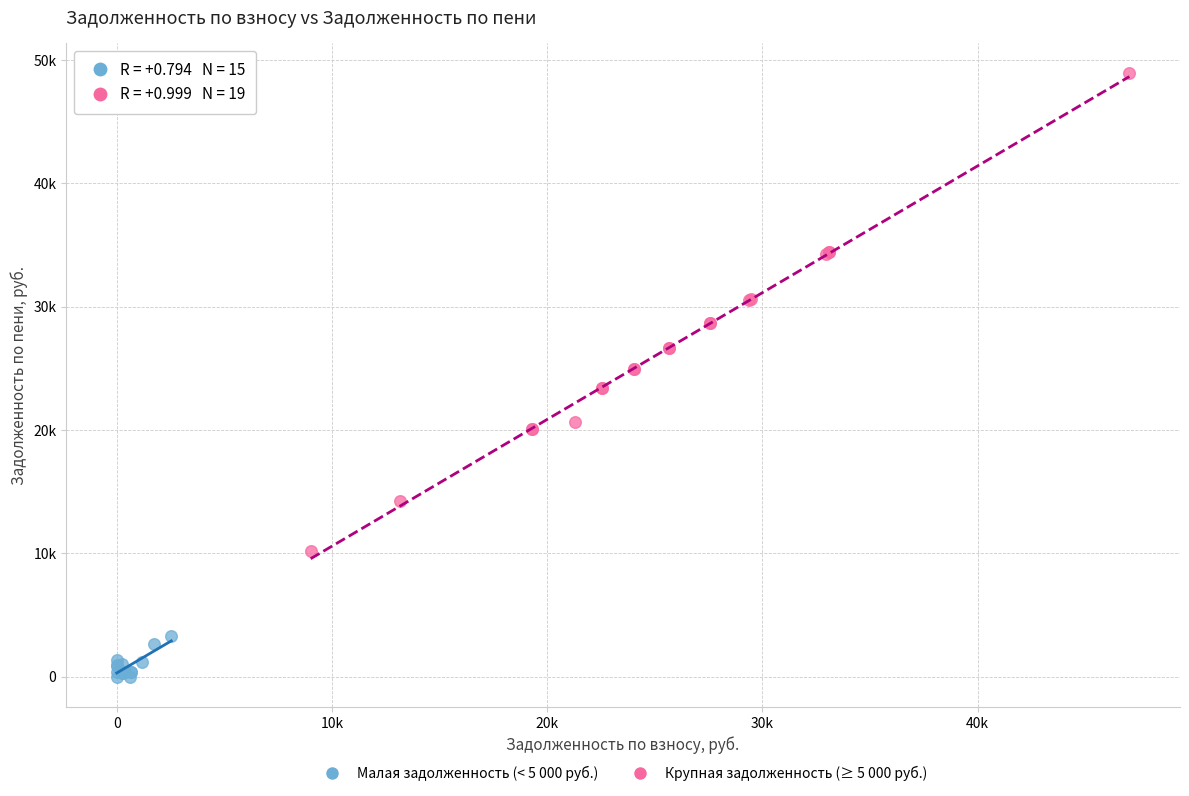

What are all the series names shown in the legend?

Малая задолженность (< 5 000 руб.), Крупная задолженность (≥ 5 000 руб.)